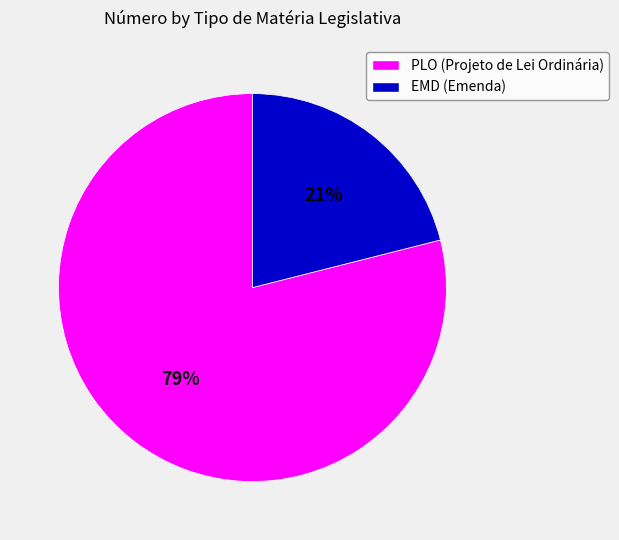

Is there any slice that represents more than half of the pie?

Yes